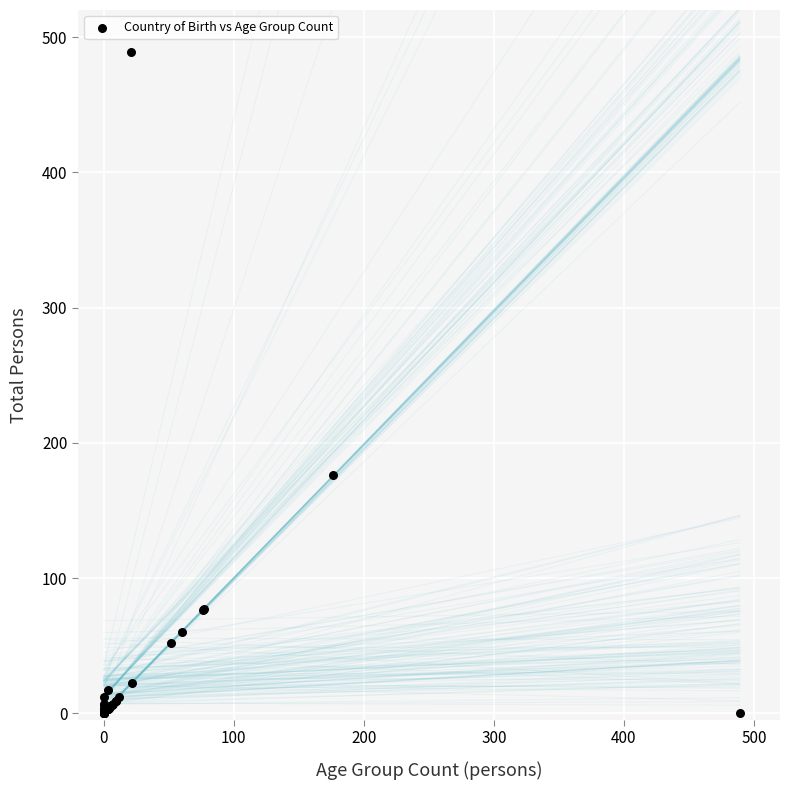

What Y value in the scatter plot is closest to 244?

176